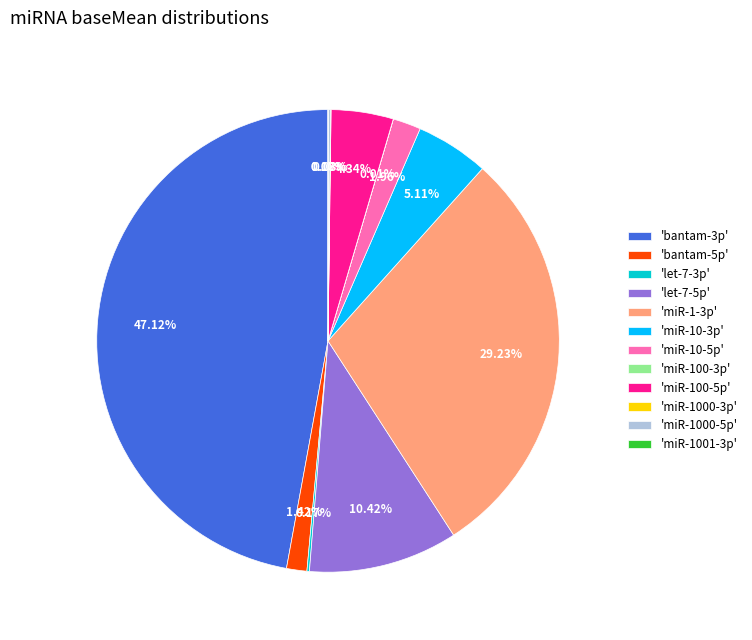

Do 'let-7-5p' and 'miR-10-3p' together represent more than half of the pie?

No